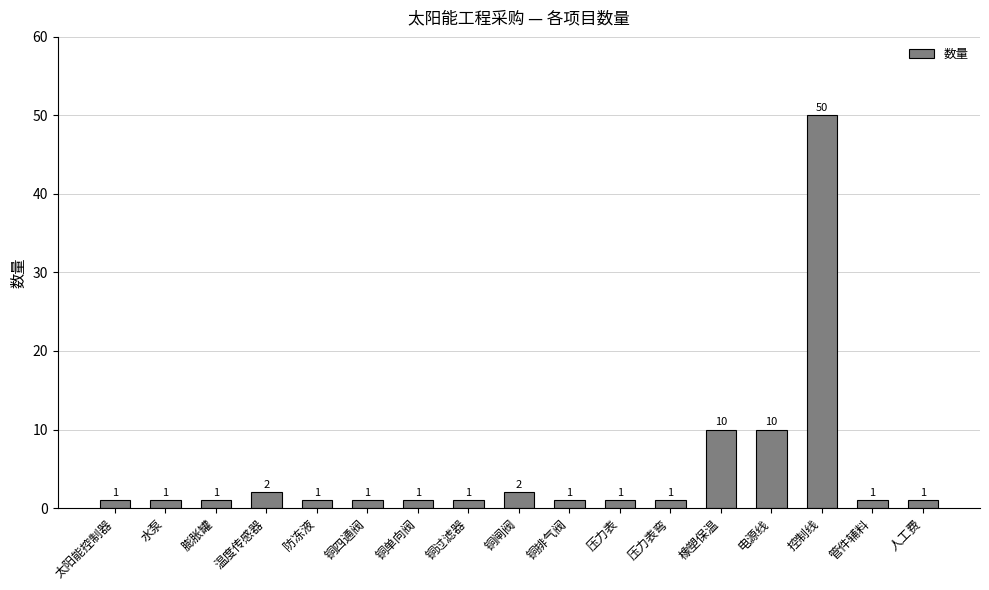

Is it true that the value at 铜单向阀 is 1?

True